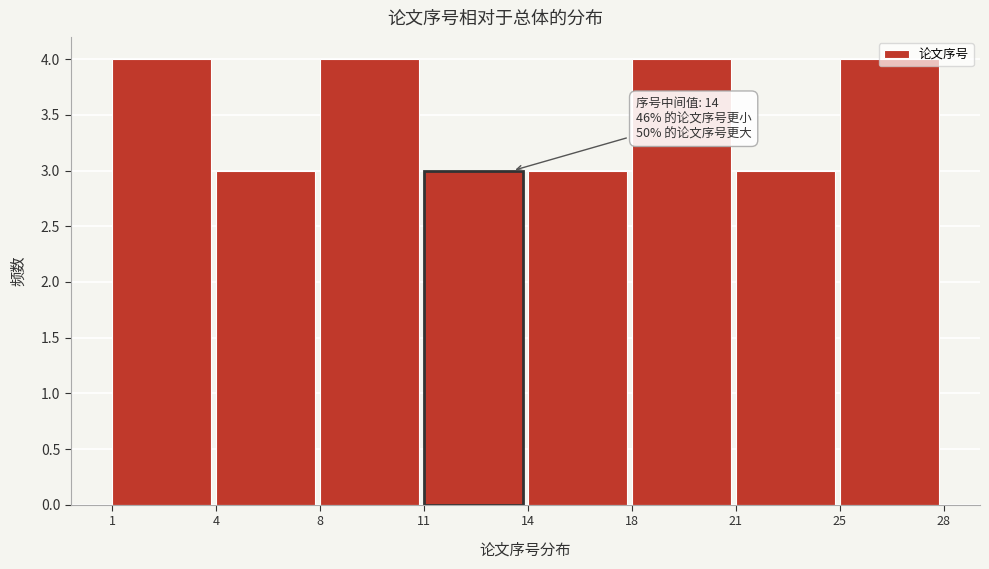

What is the value of the 8th bar from the left?

4